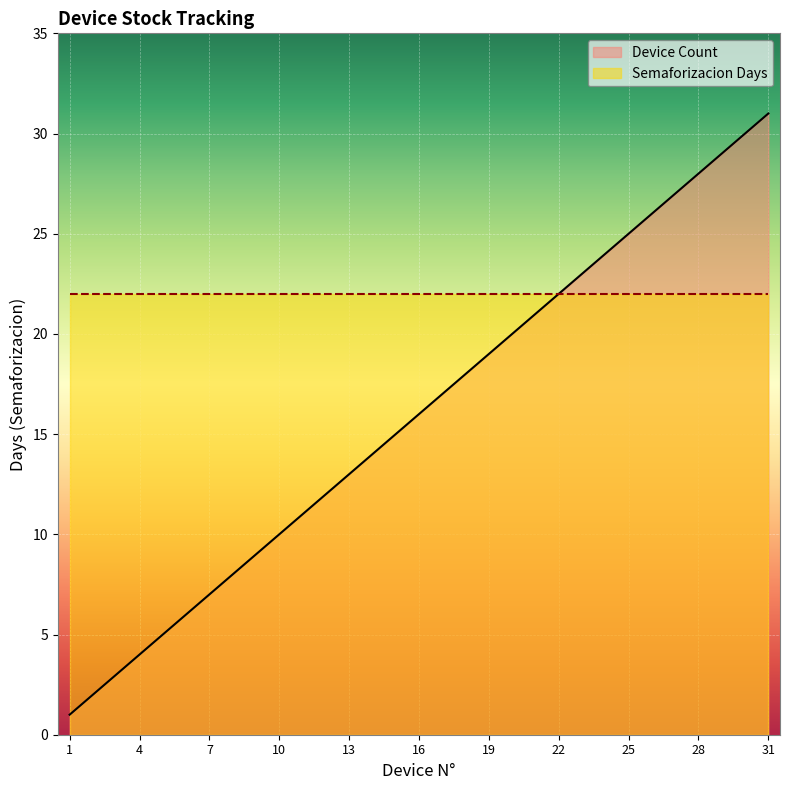

True or false: the data shows 13 at 9.

False